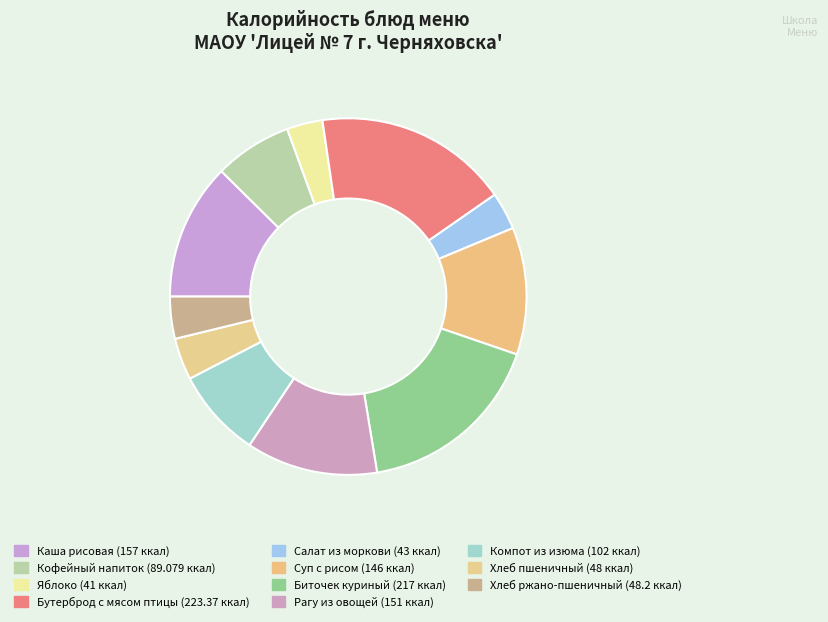

To the nearest percent, what is the combined percentage of Кофейный напиток and Салат из моркови?

10%